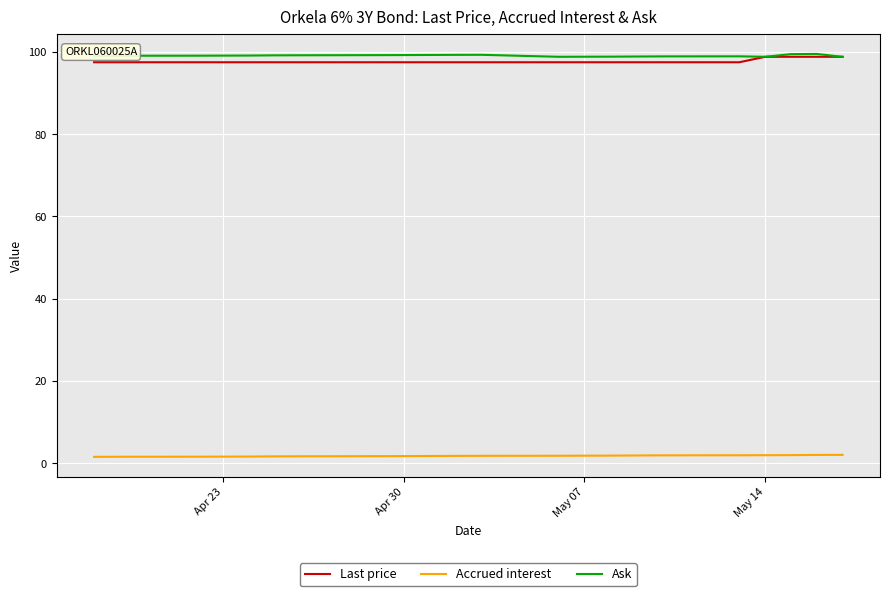

True or false: Accrued interest and Last price intersect in this chart.

False